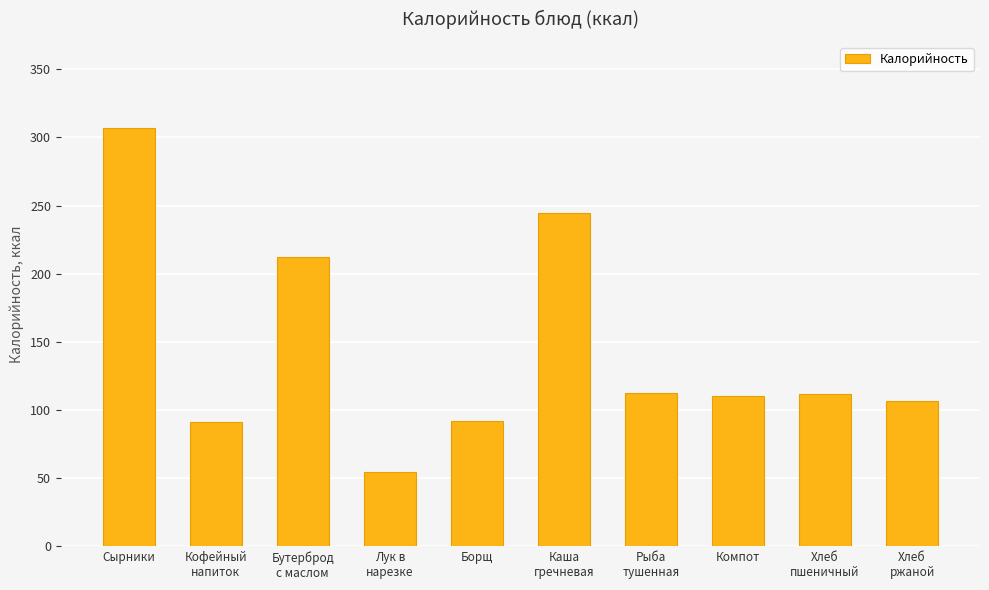

Count the number of values greater than 111.

5